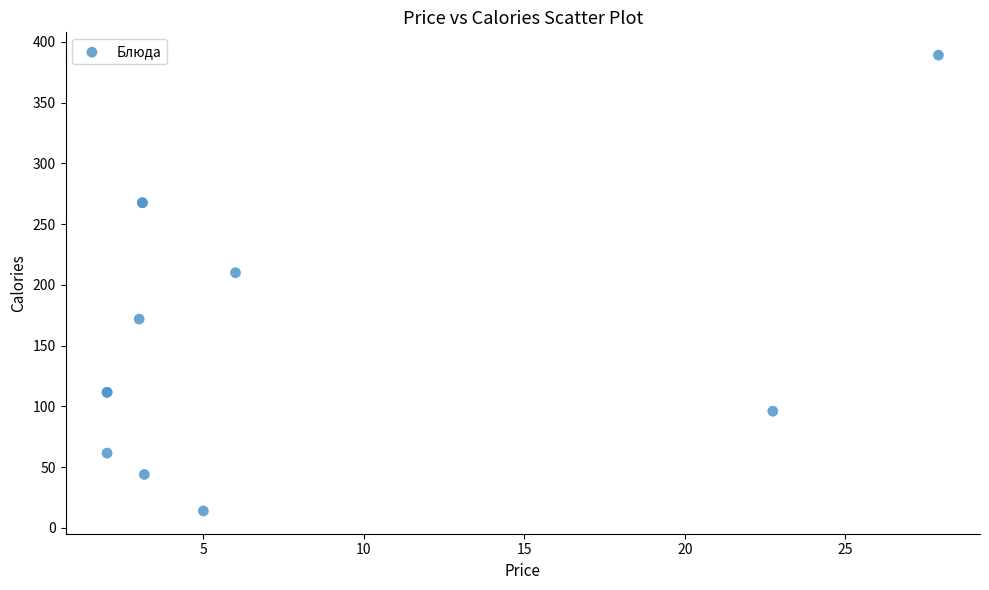

What Y value in the scatter plot is closest to 201?

210.0